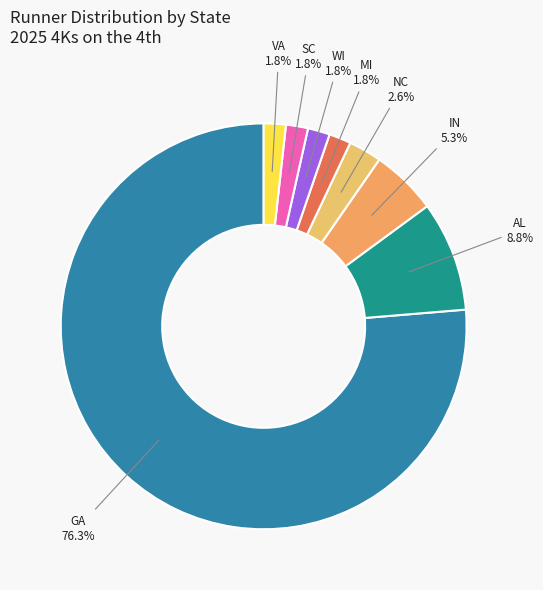

Which category accounts for the majority?

GA